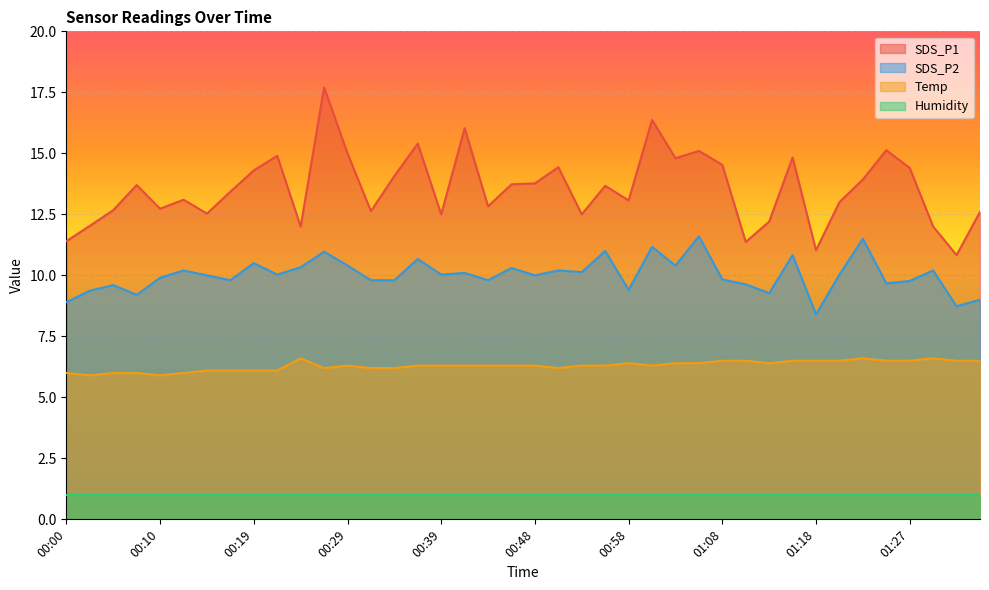

True or false: SDS_P2 and Temp intersect in this chart.

False